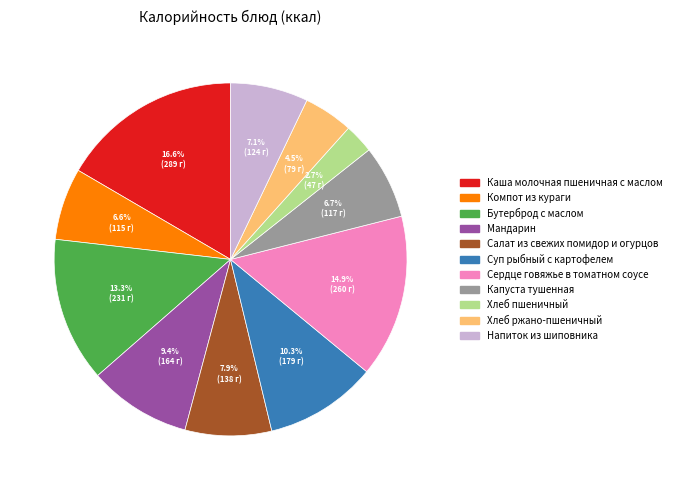

Is Хлеб пшеничный the majority of the pie?

No